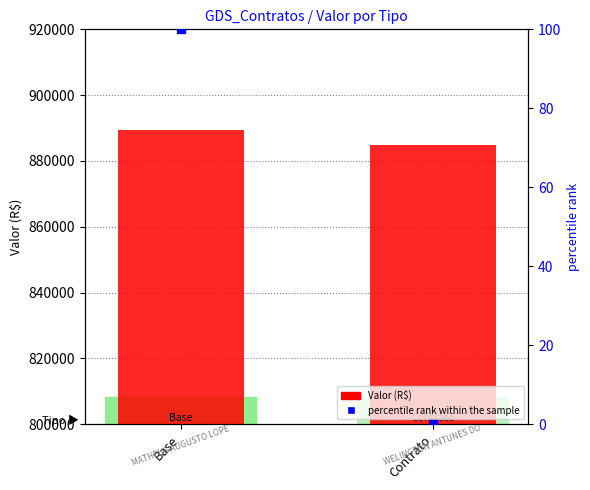

Which series has the largest total across all categories?

Valor (R$)